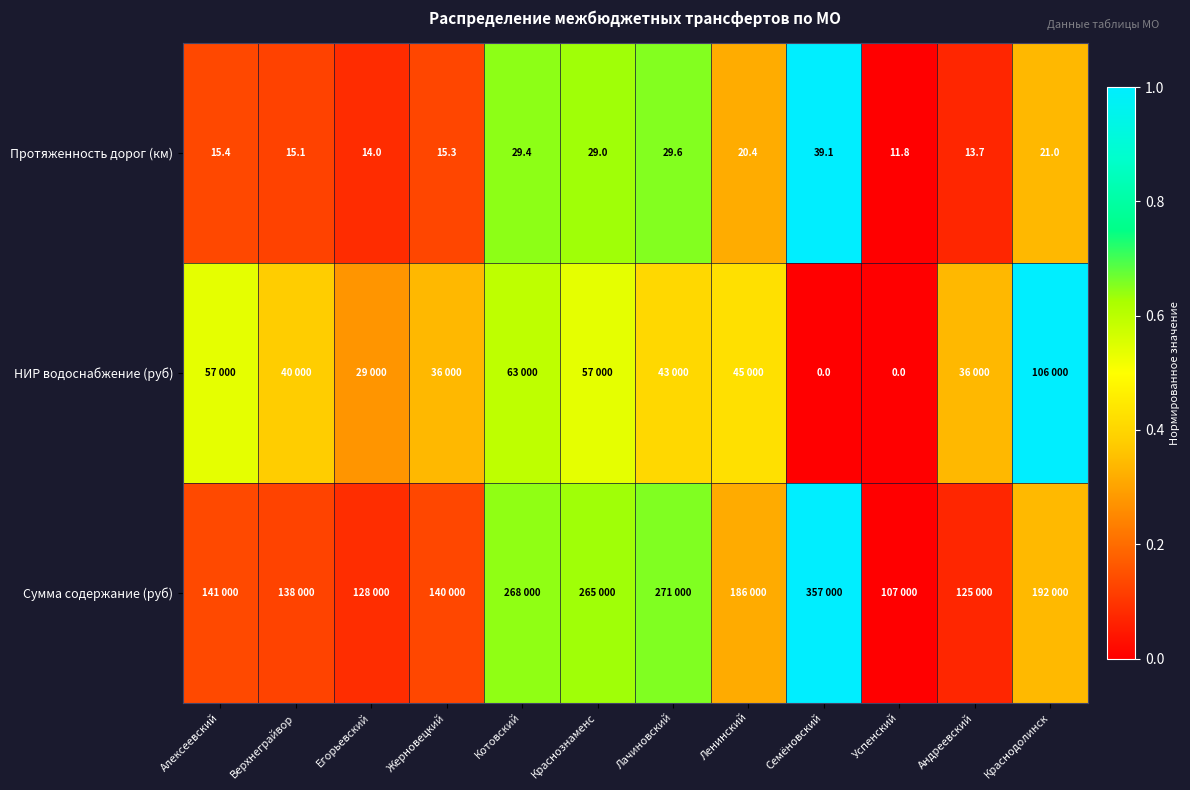

Which category has the highest value in the Протяженность дорог (км) series?

Семёновский